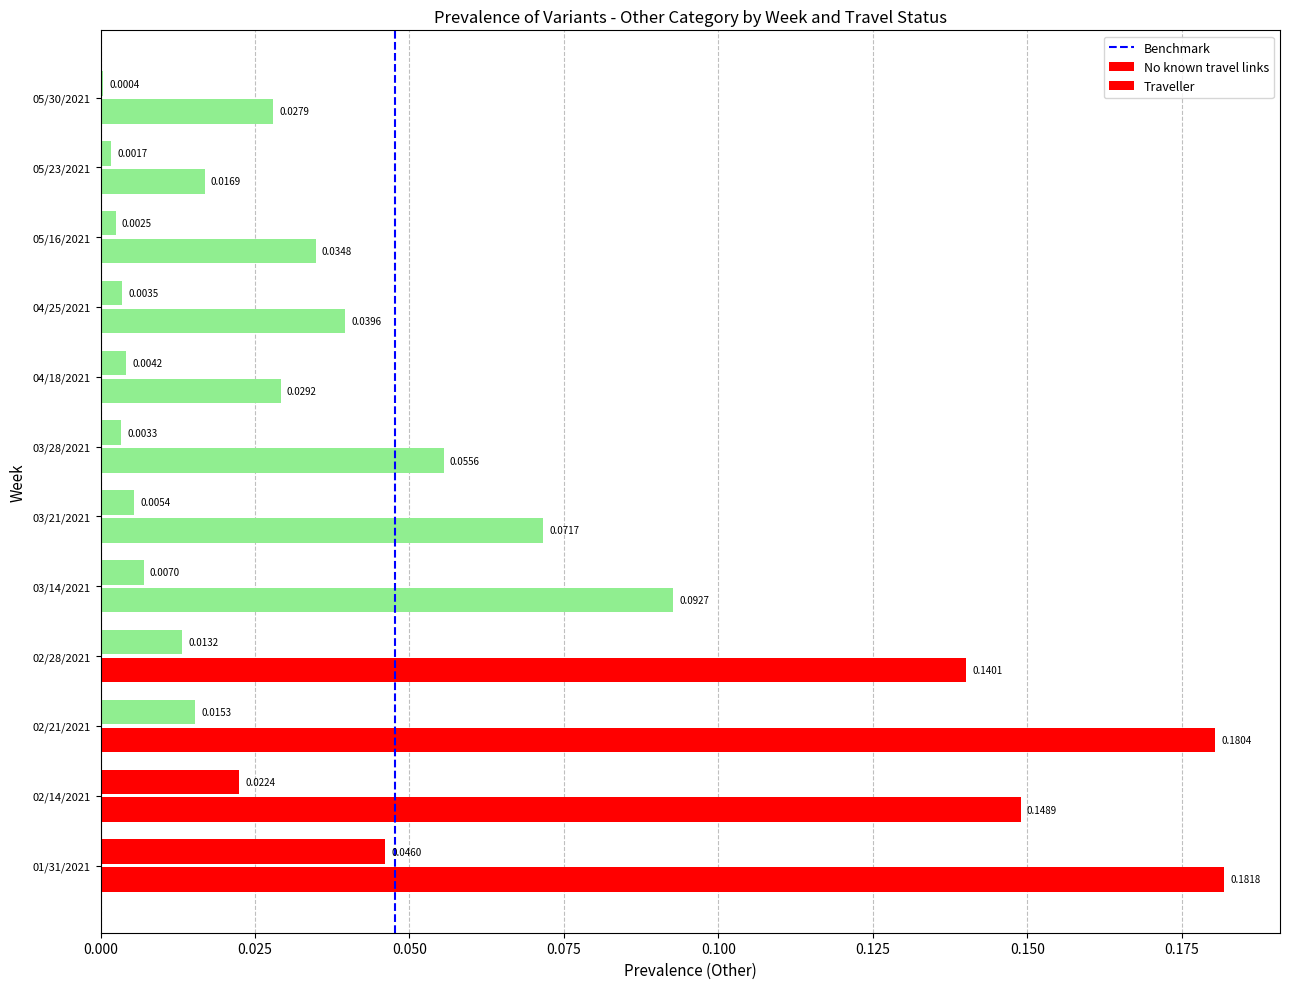

How many series are shown in this chart?

2